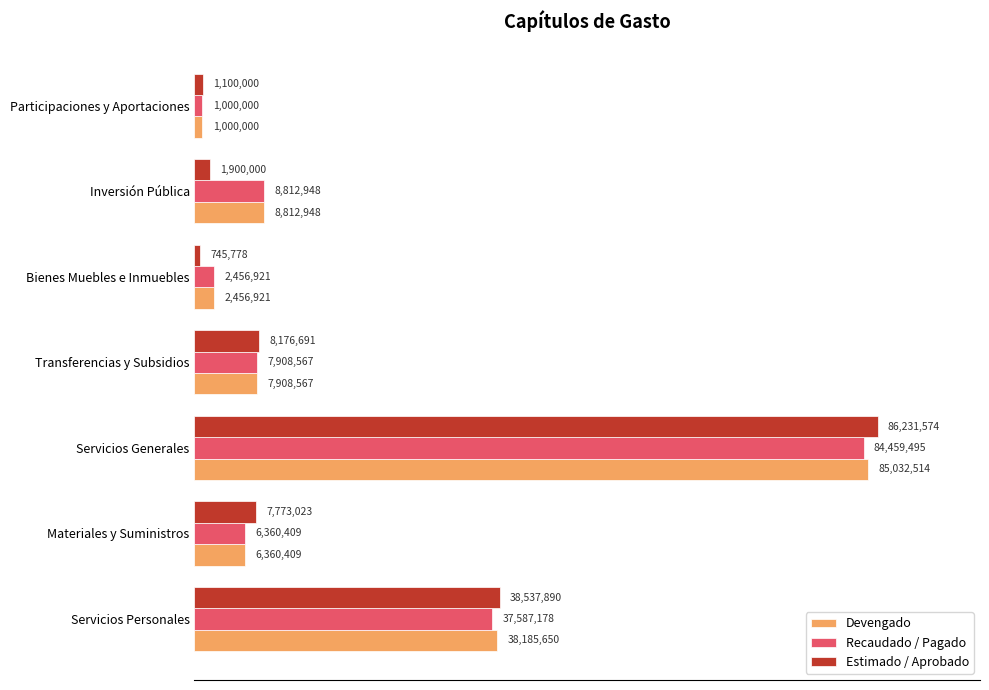

List the series in order of their peak value, highest first.

Estimado / Aprobado, Devengado, Recaudado / Pagado